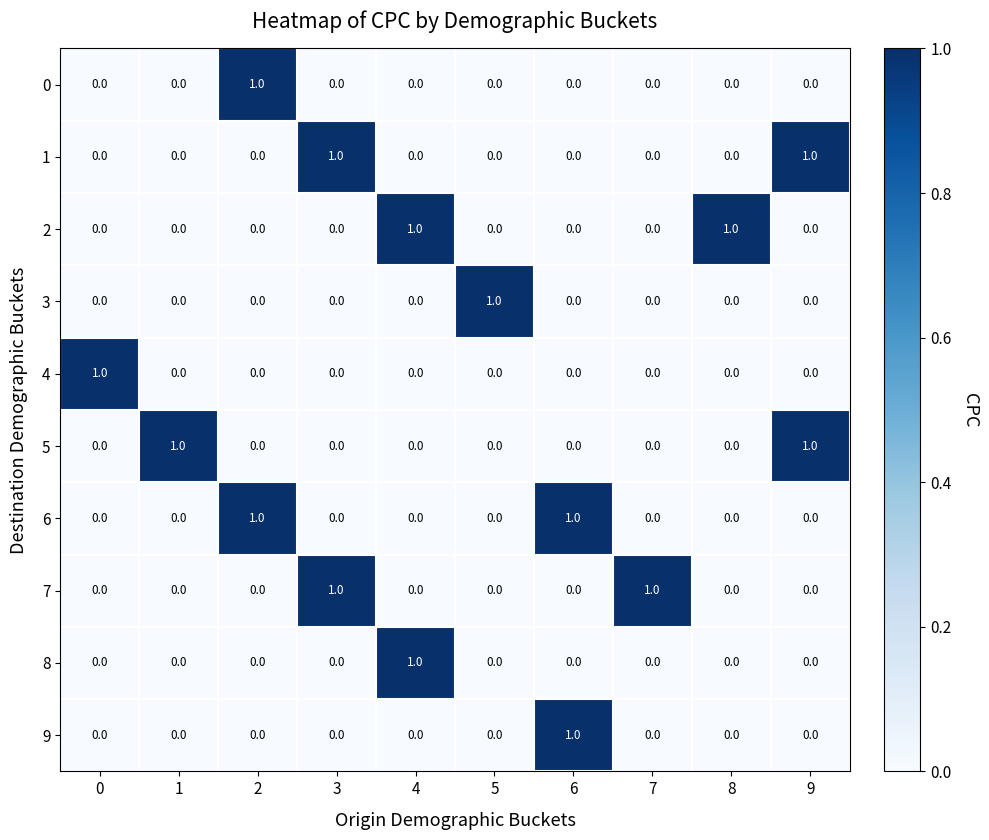

The 4 series shows 0 at 6. True or false?

True